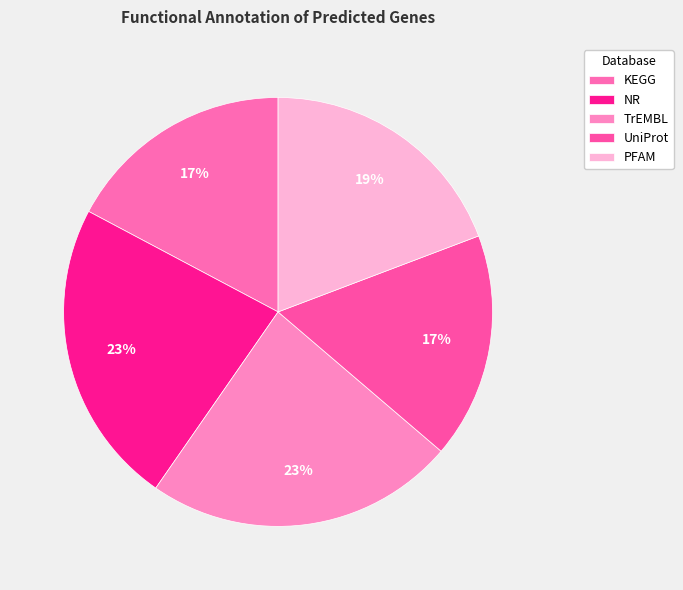

Does UniProt account for over 50% of the chart?

No